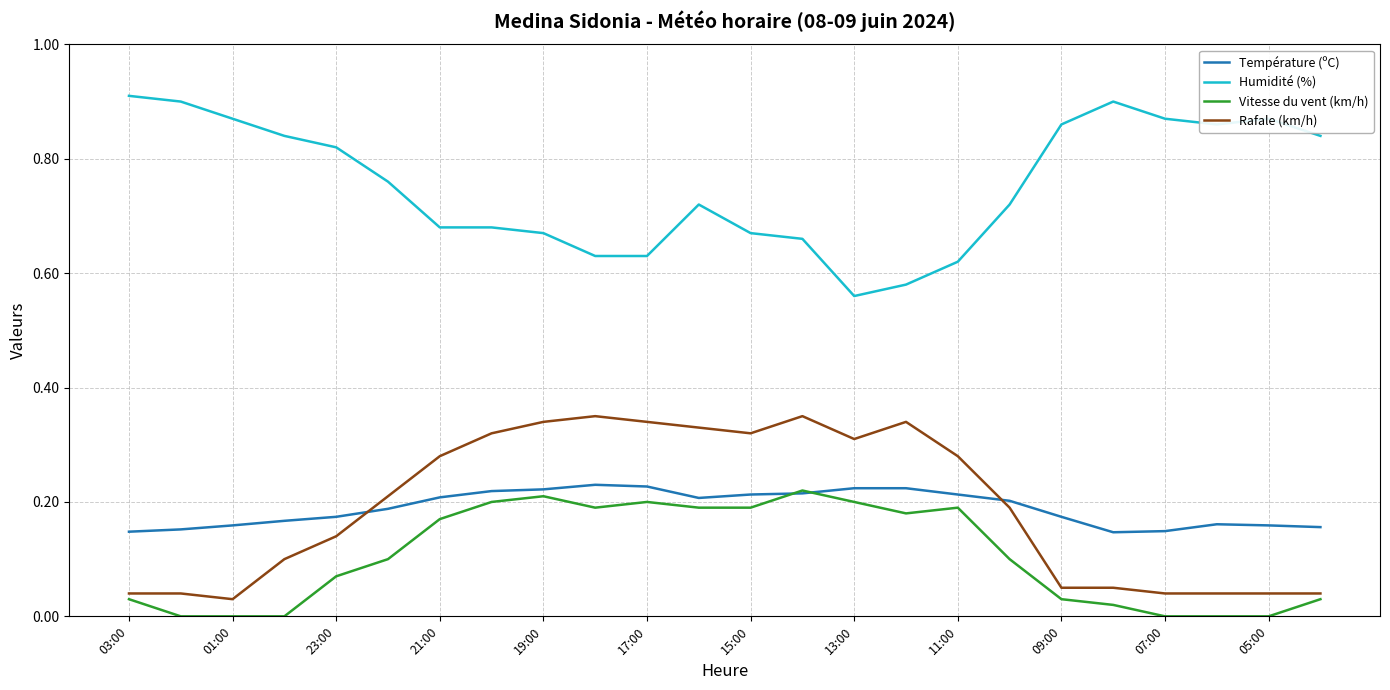

True or false: Rafale (km/h) and Vitesse du vent (km/h) cross at least once.

False